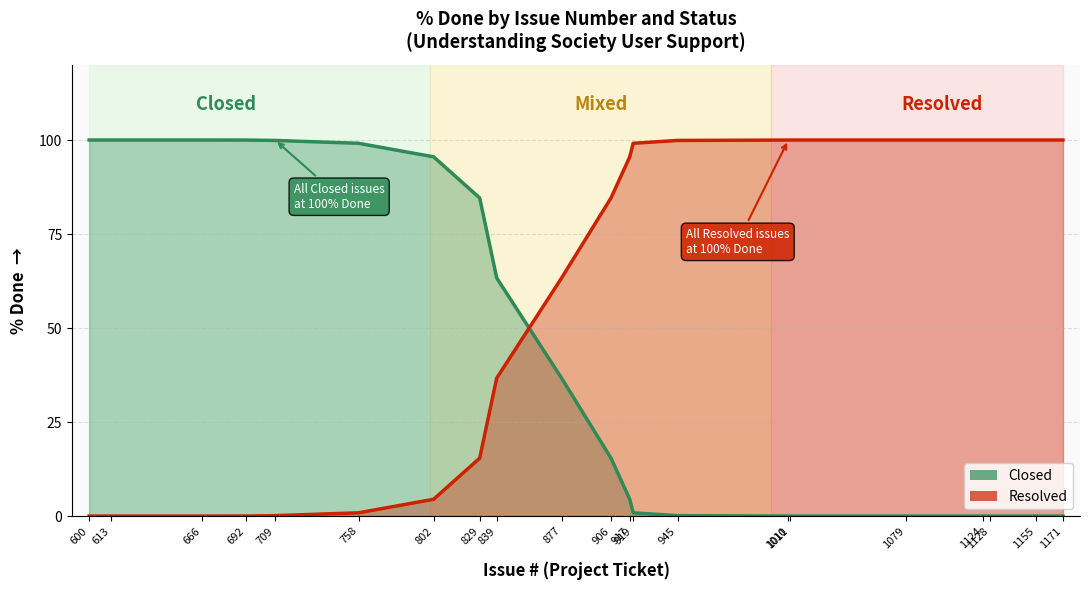

Which series has the widest spread of values?

Closed